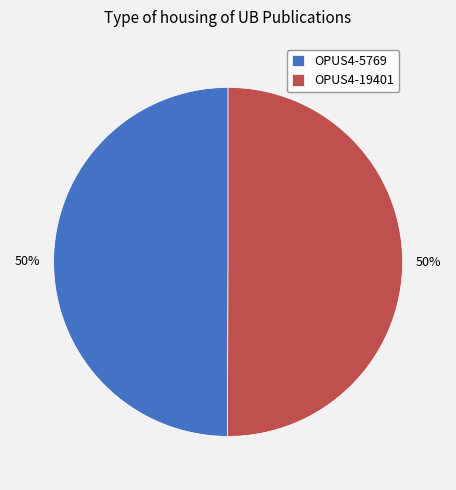

To the nearest percent, what is the average slice percentage?

50%